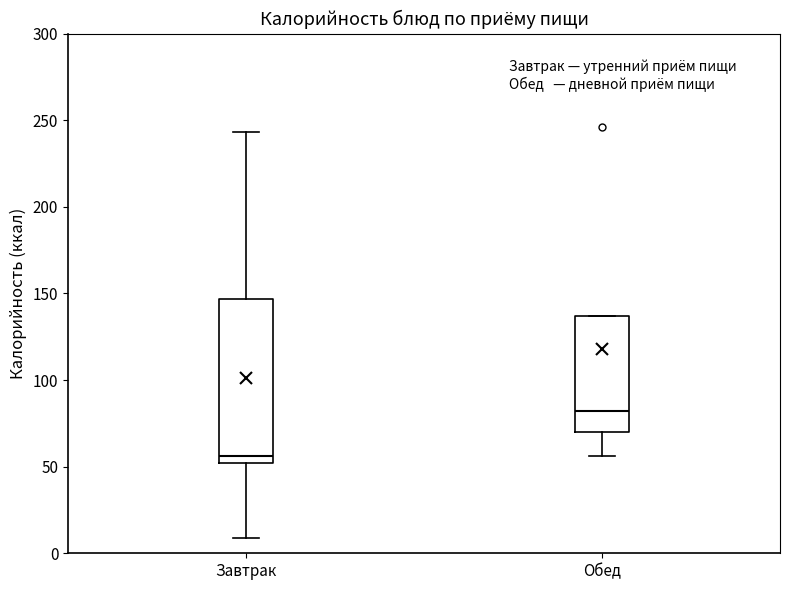

Reading left to right, read every box against the y-axis: the position of its median line, the range the box covers, and the ends of its whiskers. The values are not printed on the chart, so give them approximately, as read against the axis.

Завтрак: median 55, box 50 to 145, whiskers 10 to 245
Обед: median 80, box 70 to 135, whiskers 55 to 135